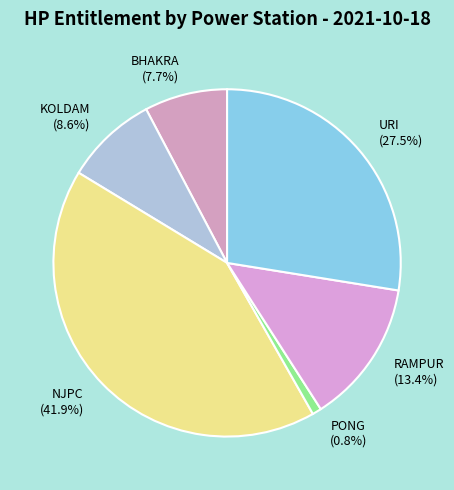

True or false: NJPC accounts for 42% of the total.

True